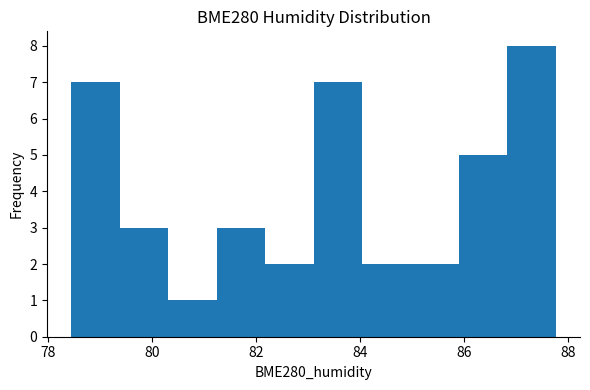

How tall is the bar that spans 81.2 to 82.2 on the x-axis? Neither the bar edges nor the heights are printed on the chart, so give them approximately, as read against the axes.

3